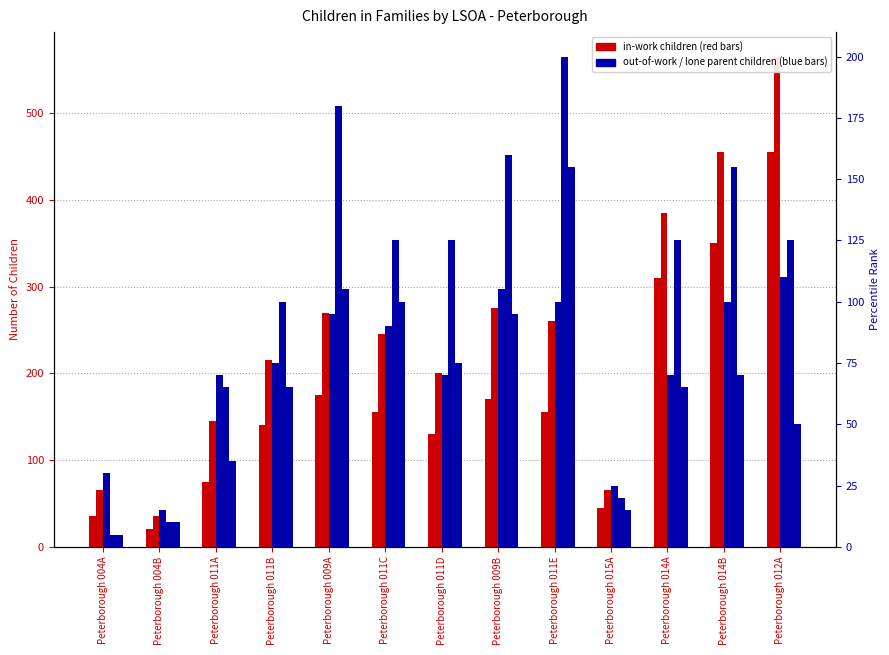

The value of CTC only at Peterborough 011D is 70. True or false?

True